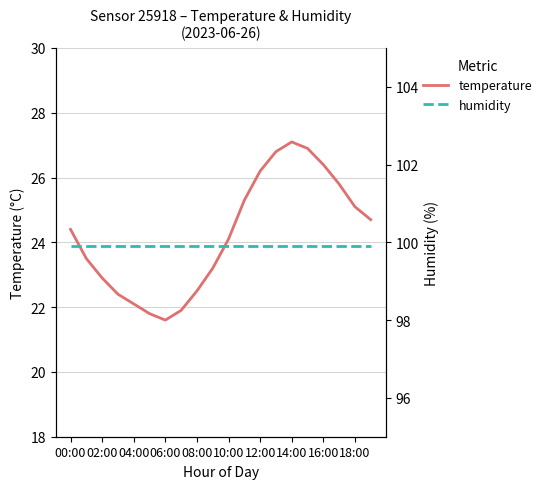

The value of temperature at 02:00 is 5.0. True or false?

False